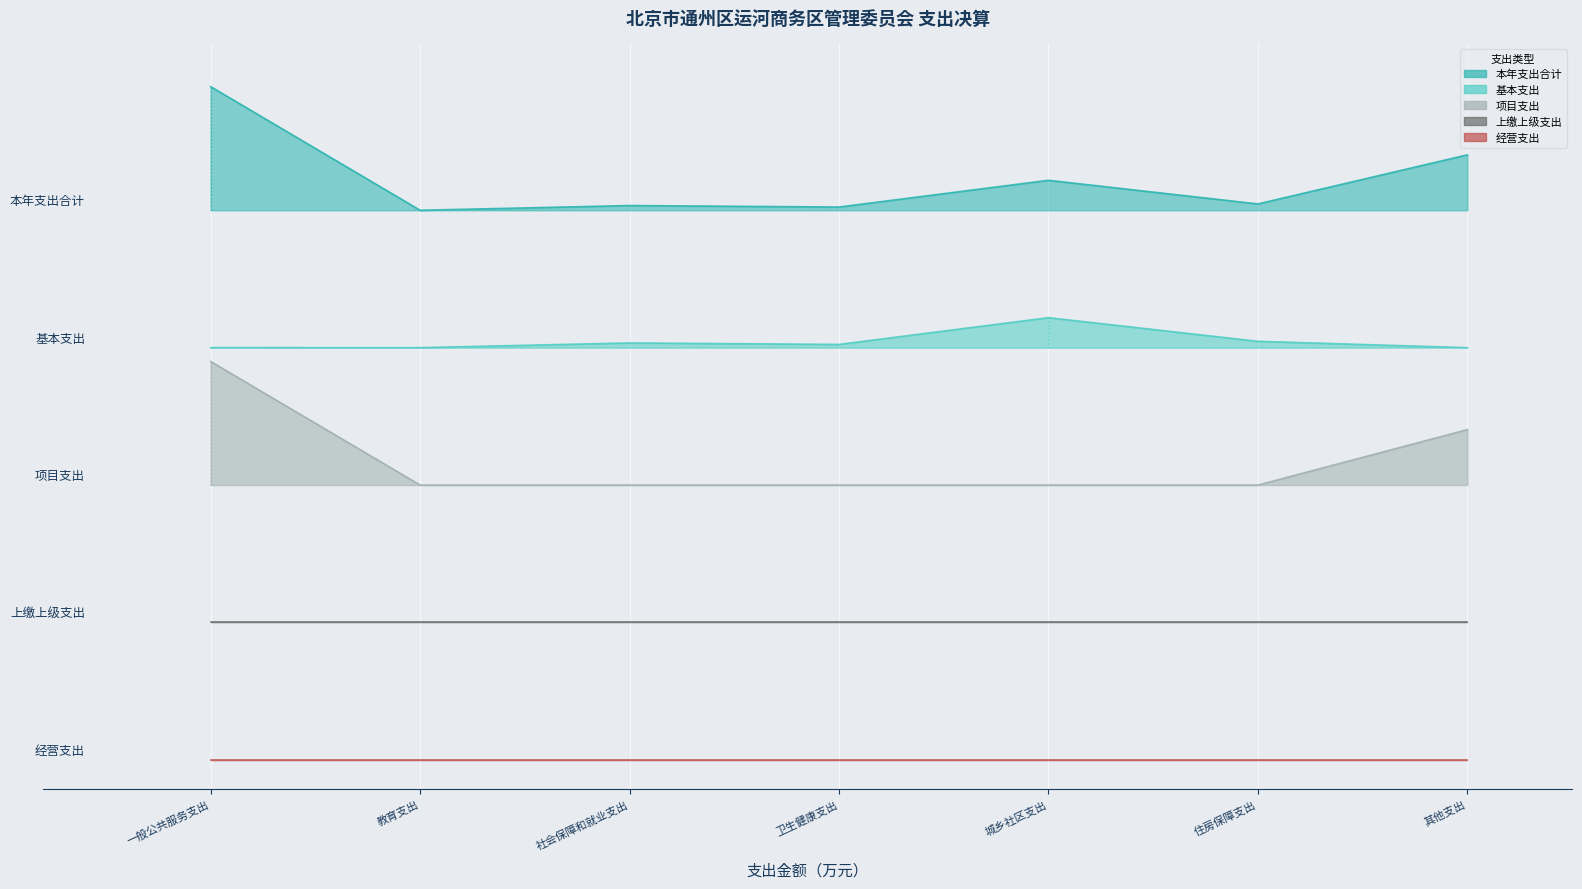

What is the minimum value shown in the chart?

2.8